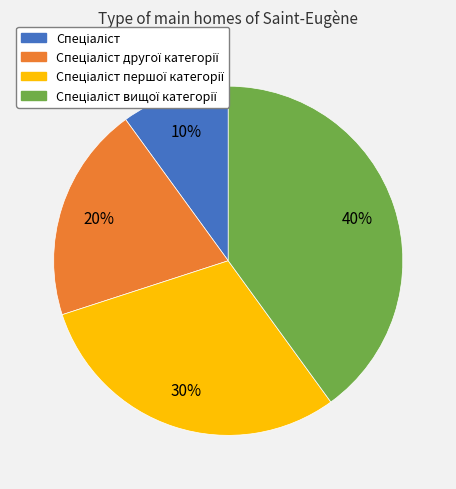

To the nearest percent, what is the average slice percentage?

25%